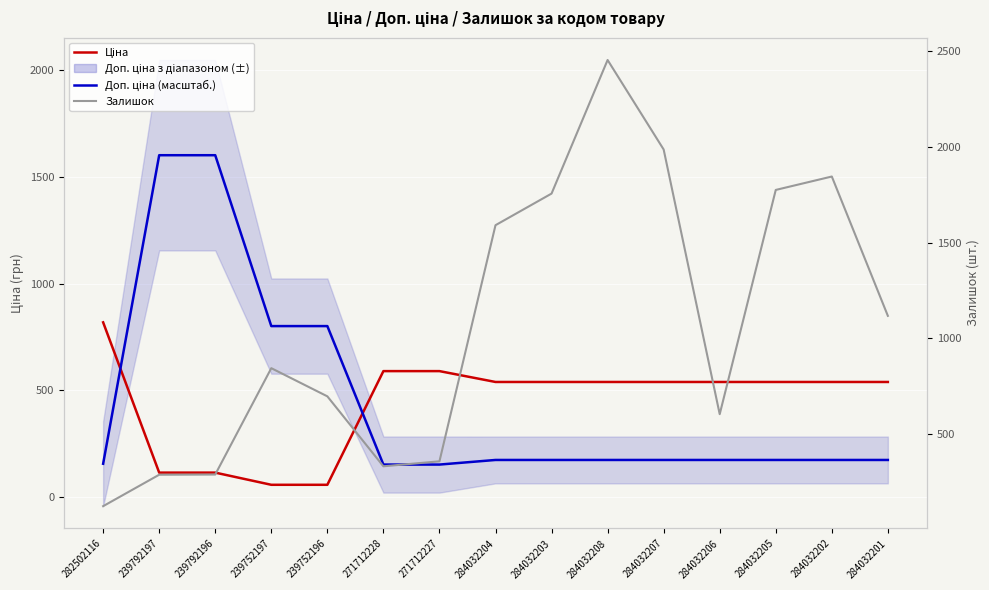

Which has a higher value, 282502116 or 239752196?

282502116